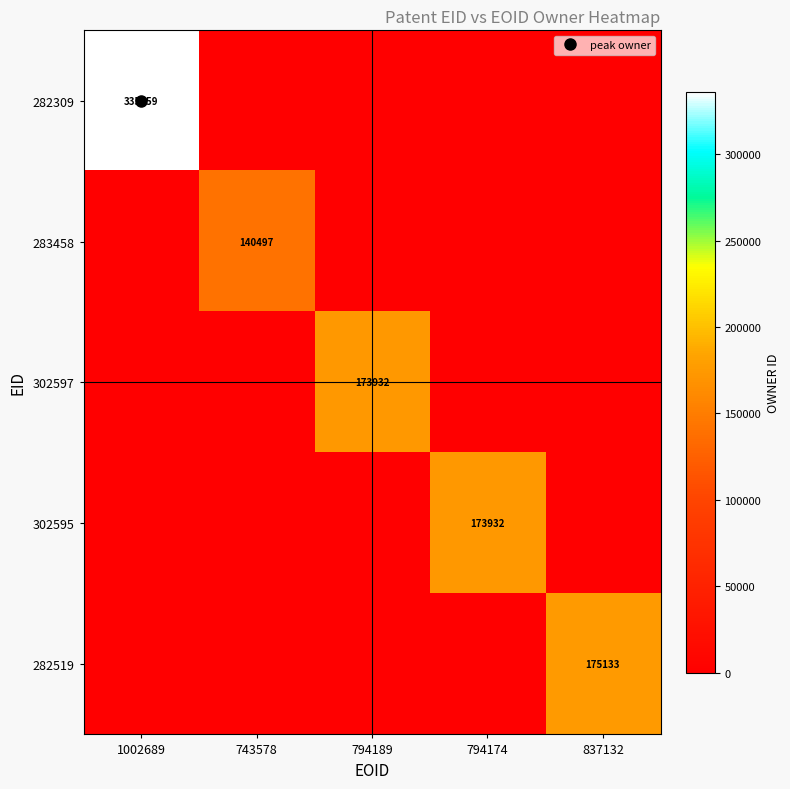

What is the sum of all 283458 values?

140497